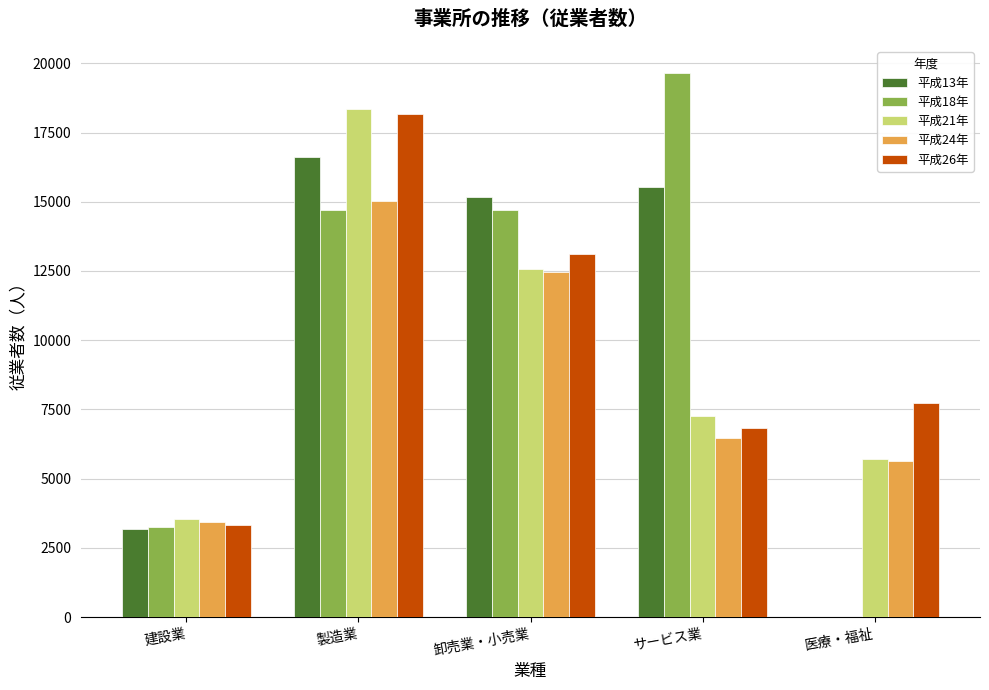

What is the total value across all series at 製造業?

82858